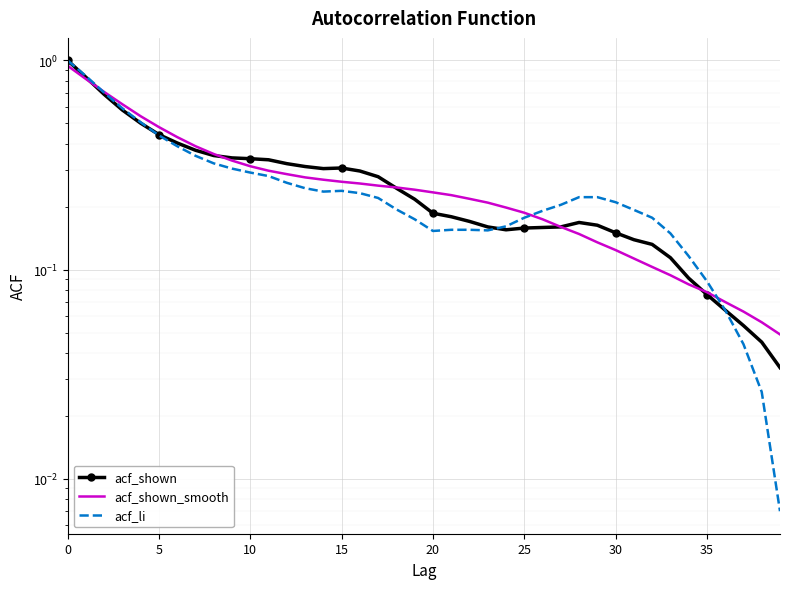

What is the average value of the acf_li series?

0.3